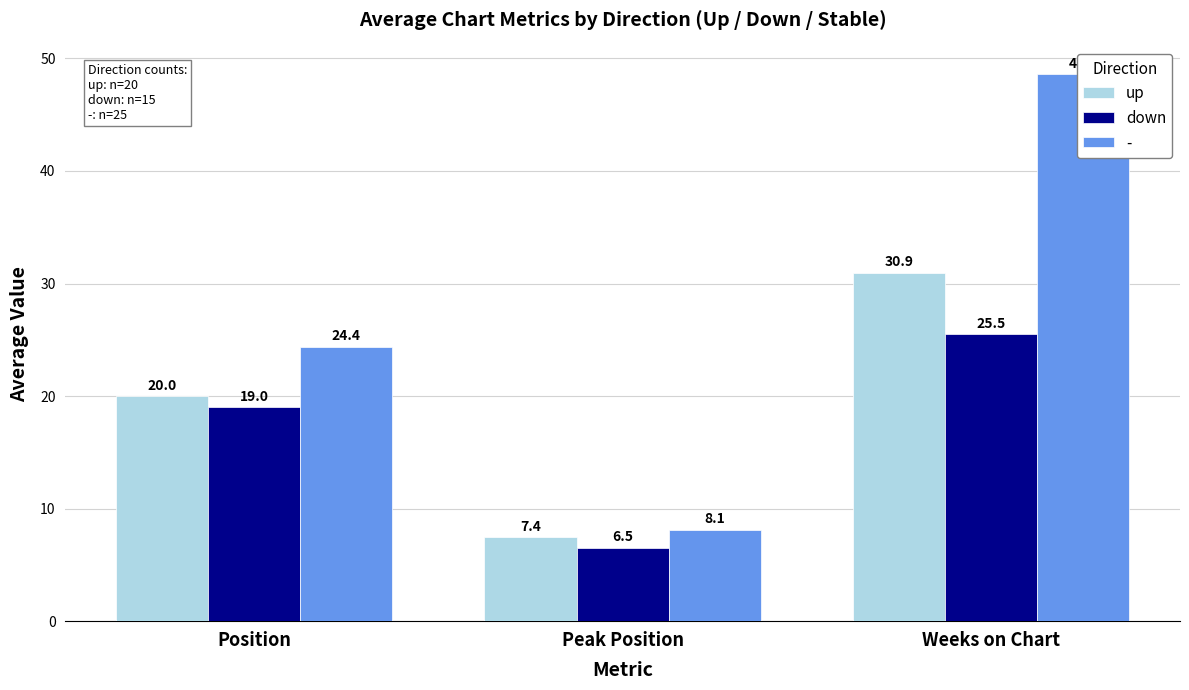

Reading left to right, list all the values displayed in this chart.

up: 20.0	7.4	30.9
down: 19.0	6.5	25.5